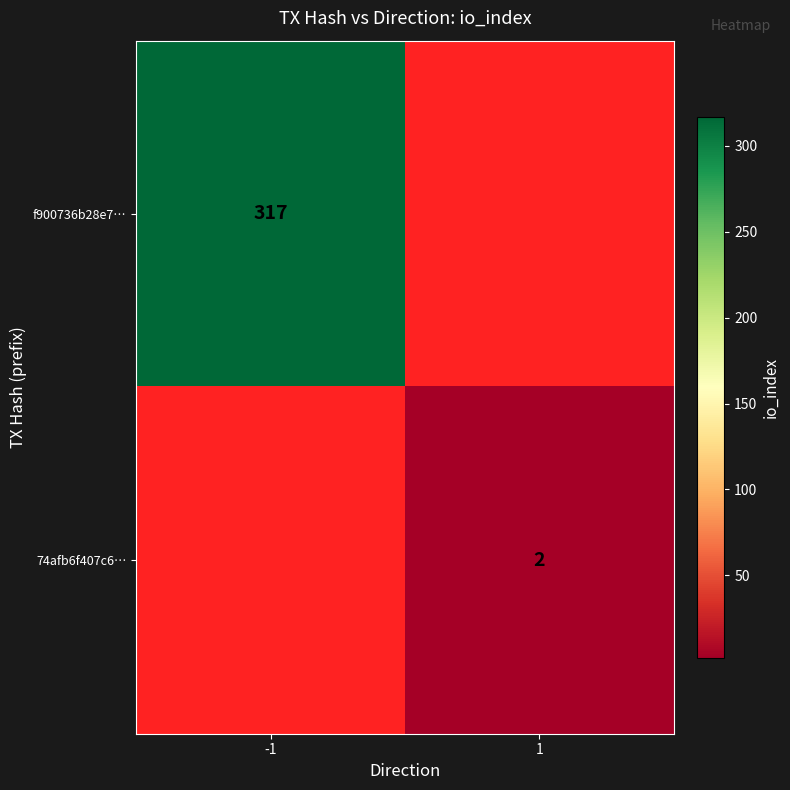

The value of f900736b28e7… at -1 is 317. True or false?

True